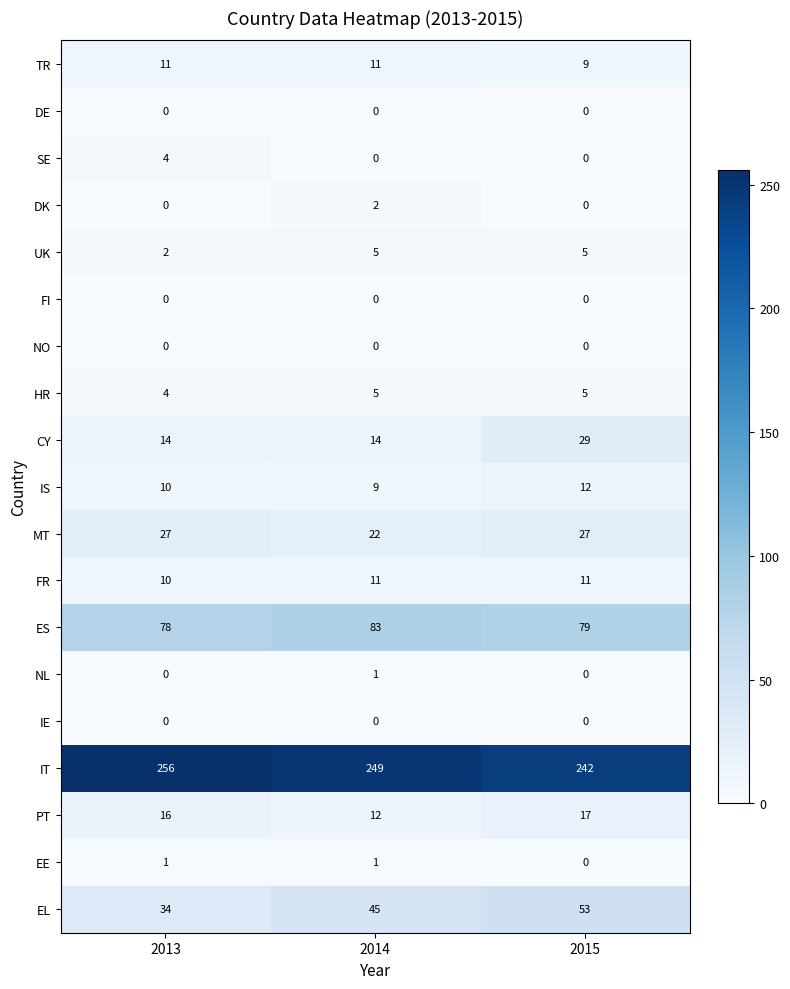

What is the difference between the highest and lowest values at 2014?

249